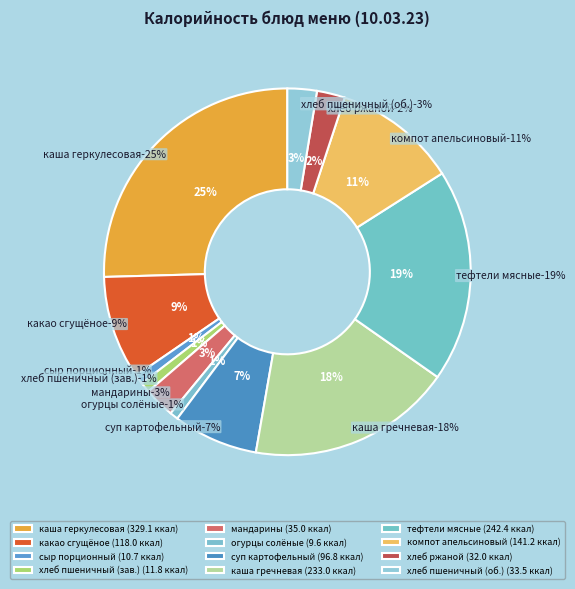

True or false: хлеб пшеничный (обед) accounts for 3% of the total.

True